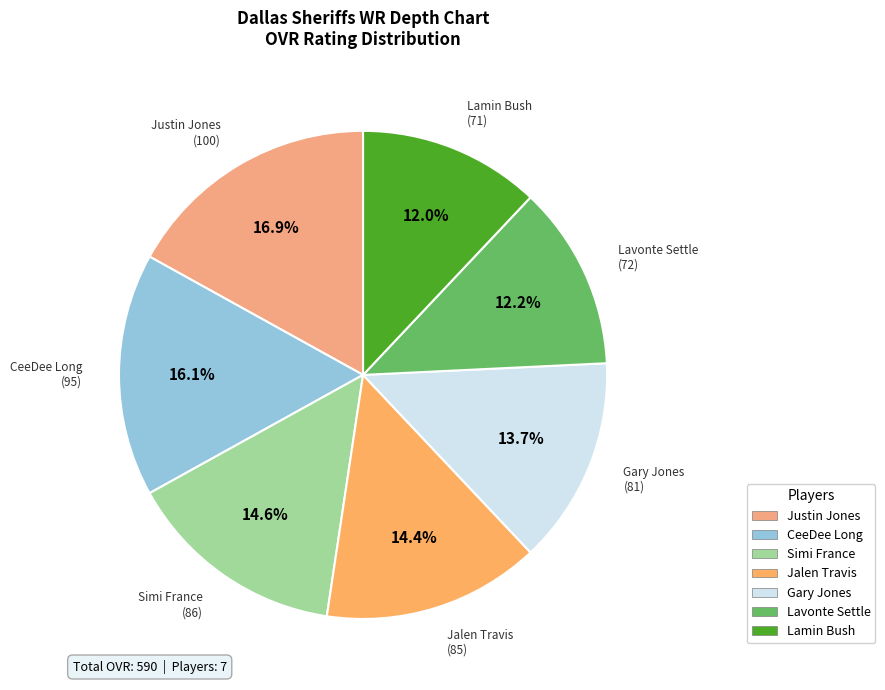

What is the total percentage of Gary Jones and Simi France?

28.3%